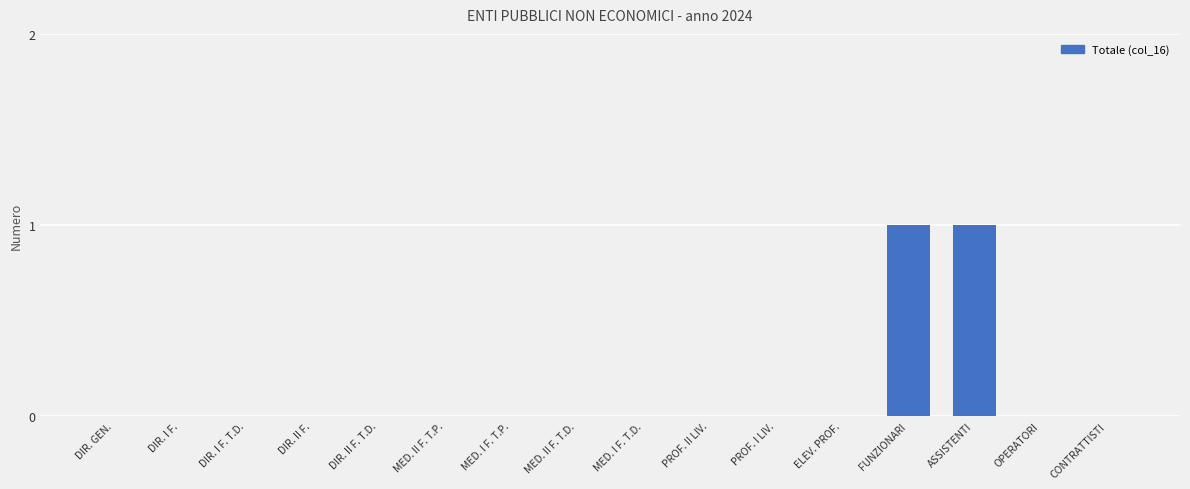

Count the number of categories in the chart.

16